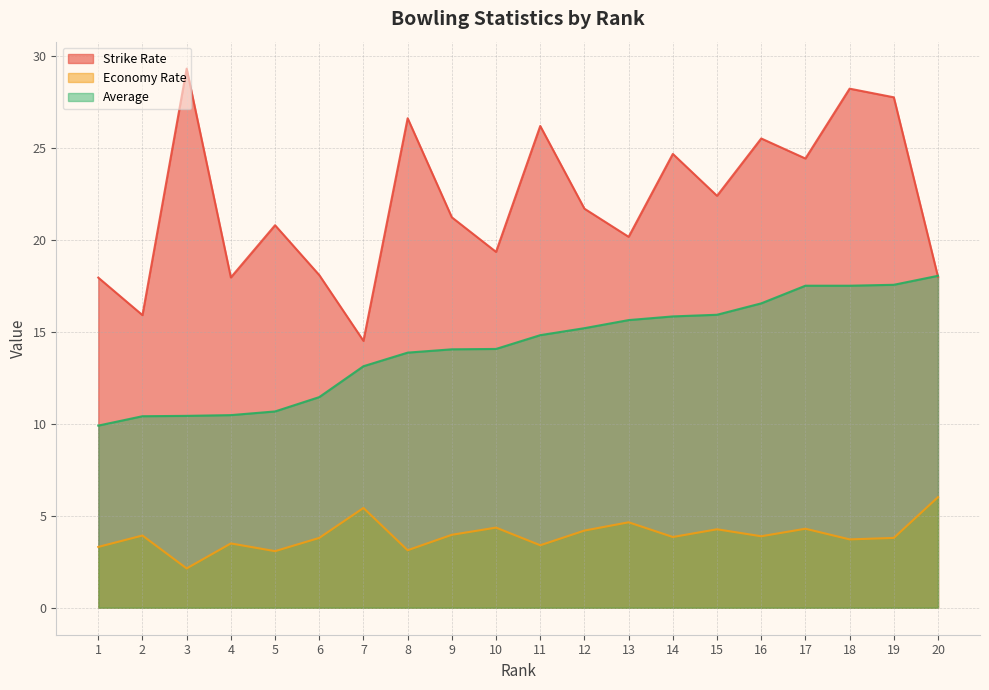

True or false: Economy Rate has a value of 1.2 at 3.

False